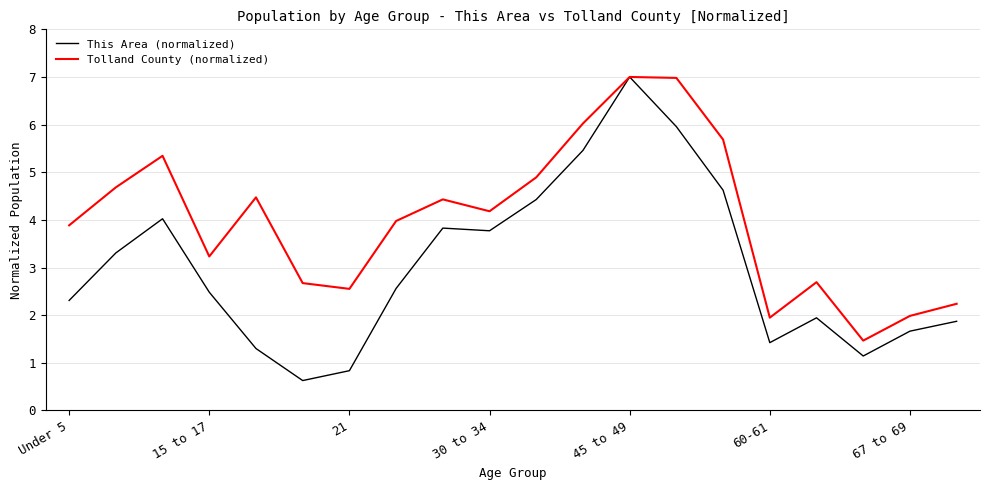

How many interior local peaks does the Tolland County (normalized) series have?

5